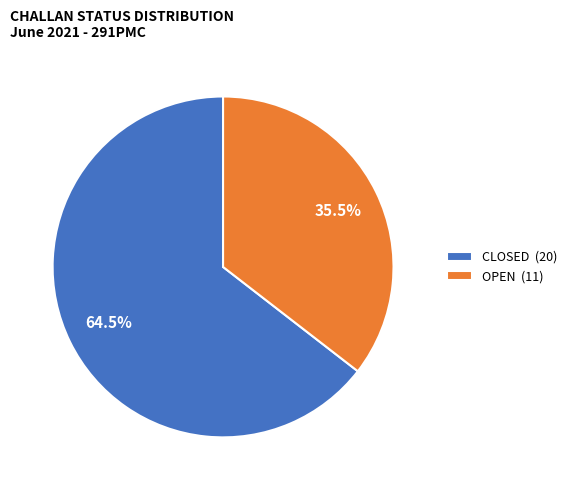

Which category accounts for the majority?

CLOSED